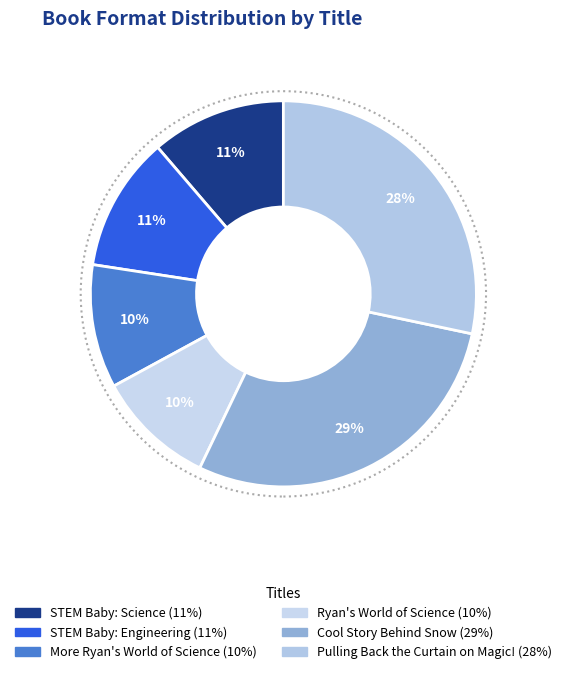

Which slice is the smallest?

Ryan's World of Science